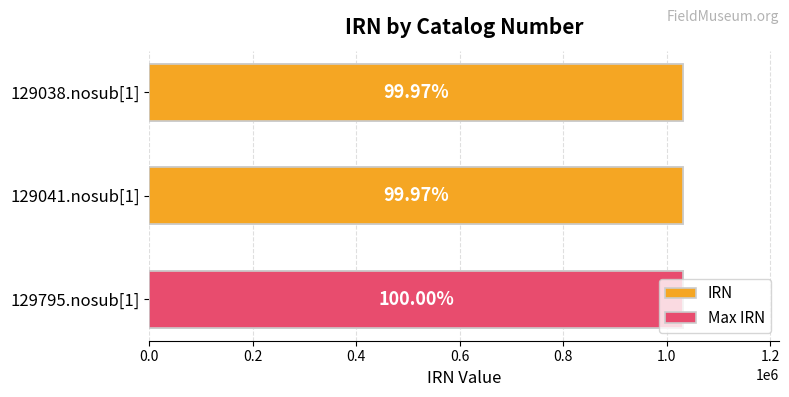

What is the maximum value shown in the chart?

1030906